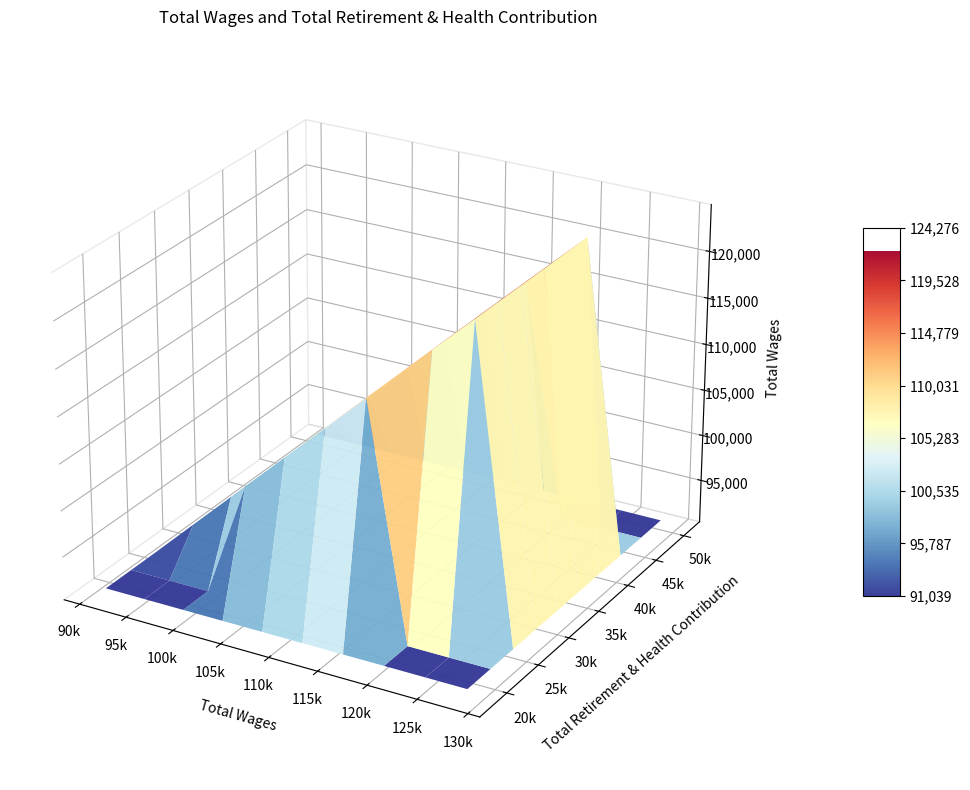

Reading right to left, extract all data points from this chart.

total_wages: 39=91039	38=91177	37=91192	36=91432	35=91760	34=92223	33=93181	32=93300	31=93468	30=93783	29=94575	28=94743	27=94775	26=95053	25=95322	24=96435	23=96709	22=97072	21=97686	20=98776	19=99192	18=101345	17=102209	16=102322	15=104694	14=105082	13=107120	12=108267	11=108288	10=108353	9=109743	8=112515	7=112810	6=114815	5=118418	4=119534	3=120450	2=122174	retirement_health=125374	total_wages=128431
retirement_health: 39=36308	38=47550	37=25120	36=35923	35=36747	34=36159	33=42940	32=30389	31=43225	30=25201	29=25195	28=42934	27=36480	26=35903	25=31279	24=43298	23=32570	22=43333	21=42934	20=31435	19=50139	18=35207	17=30265	16=31169	15=37474	14=50136	13=33176	12=36557	11=42934	10=50545	9=46017	8=18158	7=35207	6=19016	5=37402	4=36179	3=31298	2=42861	retirement_health=43161	total_wages=27430